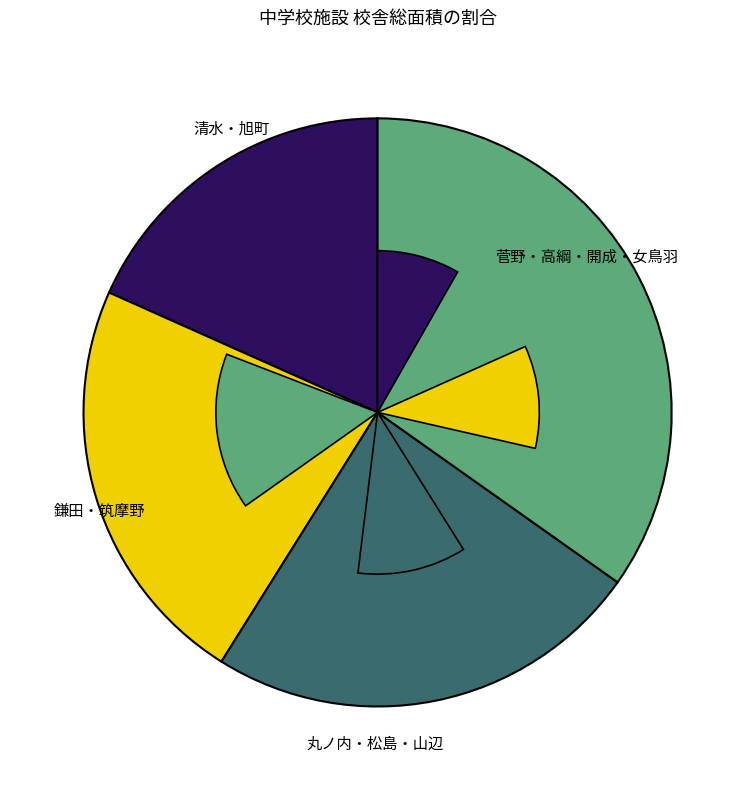

Do 高綱 and 山辺 together represent more than half of the pie?

No